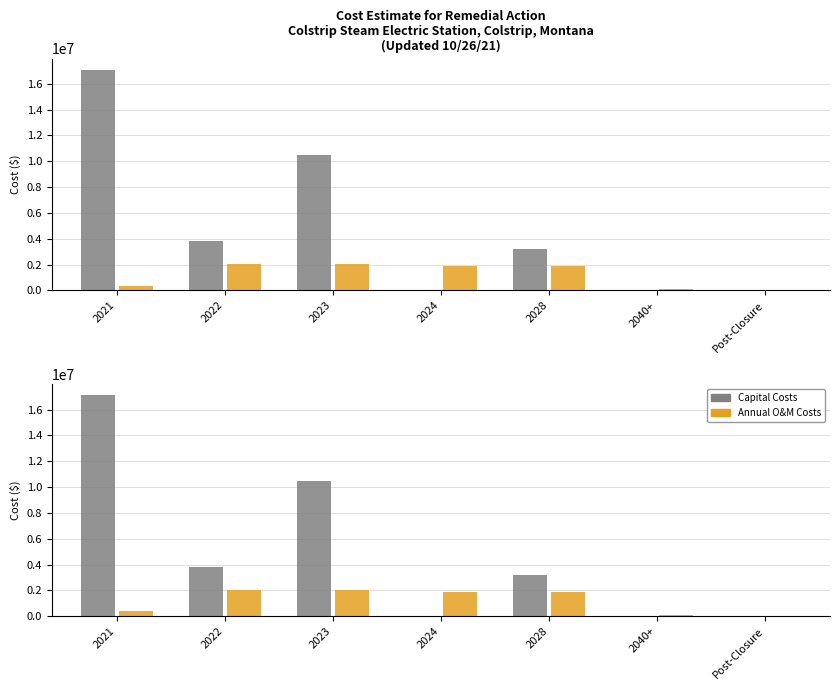

What is the label of the 4th bar from the left?

2024